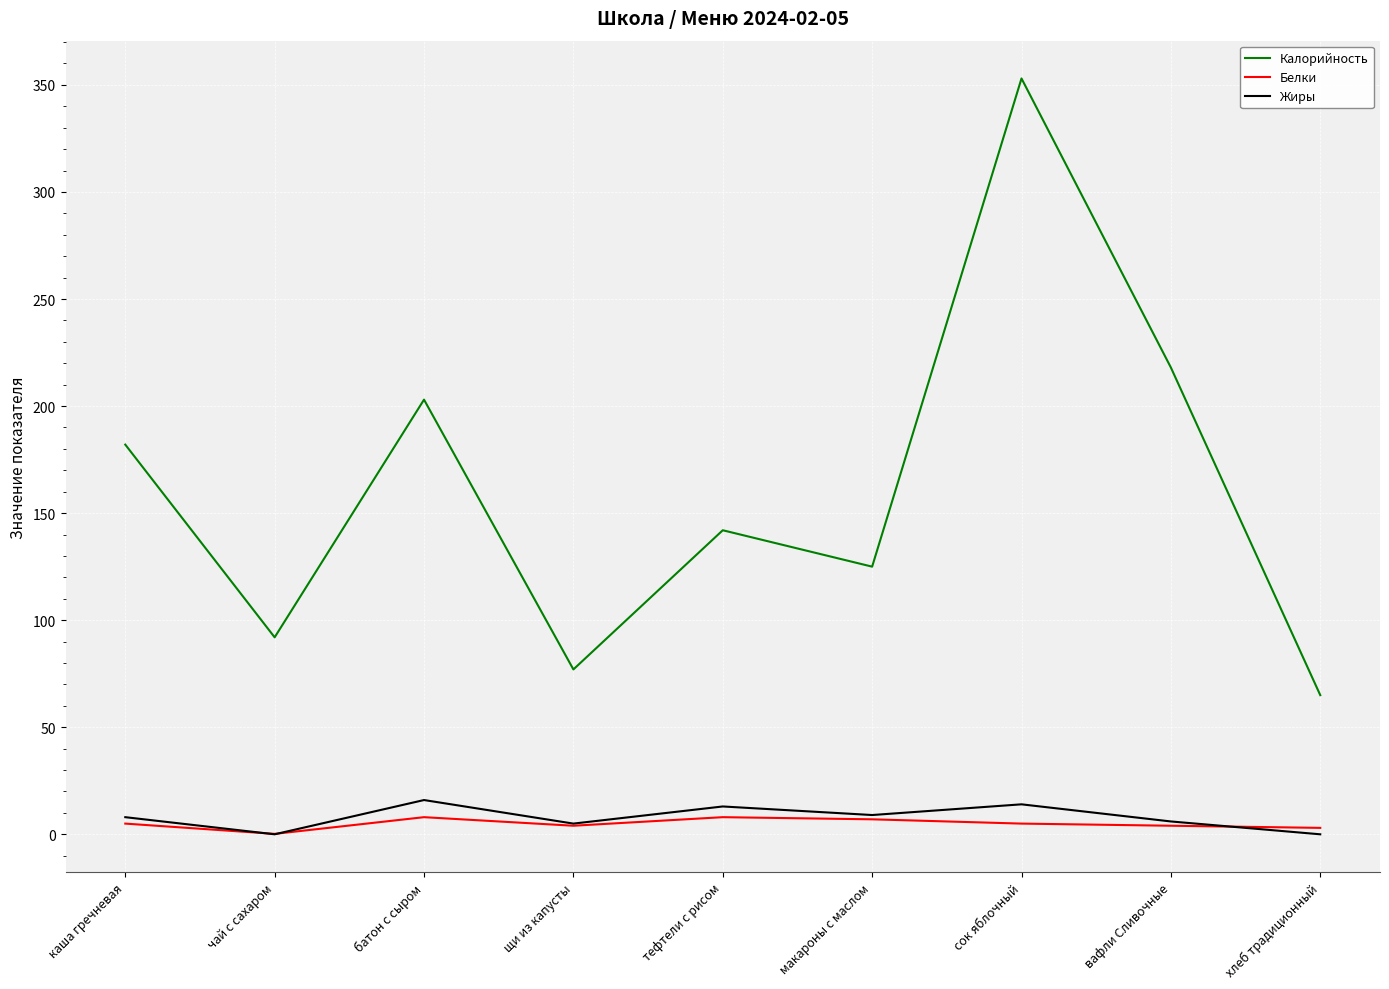

Rank the categories by Калорийность value from highest to lowest.

сок яблочный, вафли Сливочные, батон с сыром, каша гречневая, тефтели с рисом, макароны с маслом, чай с сахаром, щи из капусты, хлеб традиционный